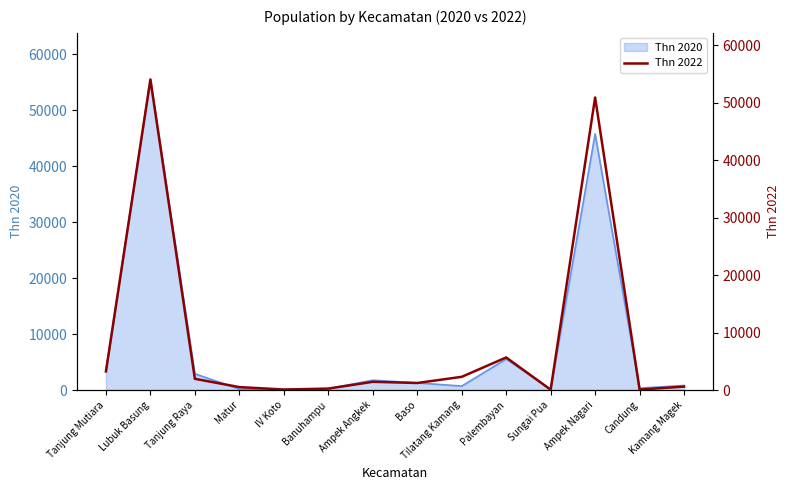

The value at Tilatang Kamang is 2295. True or false?

True